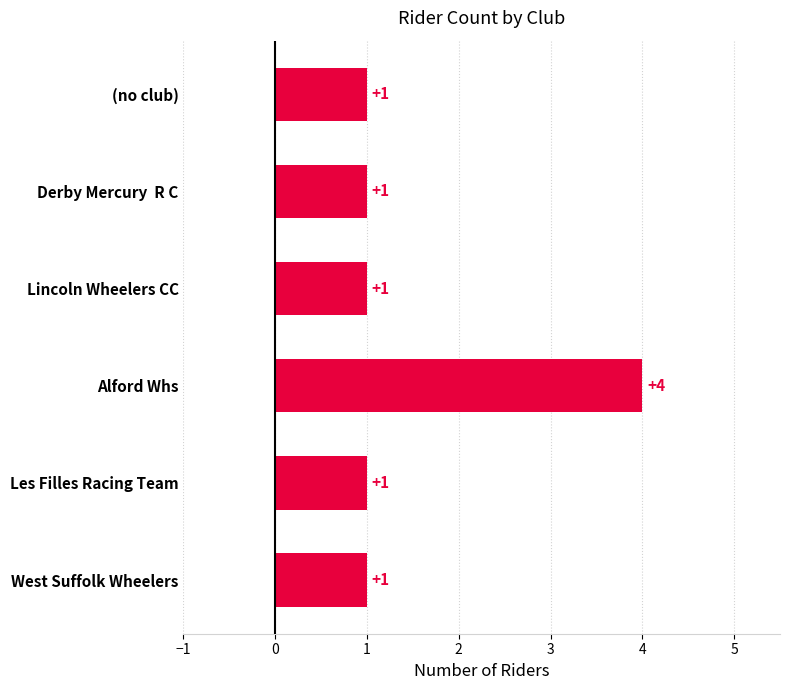

What is the sum of all values?

9